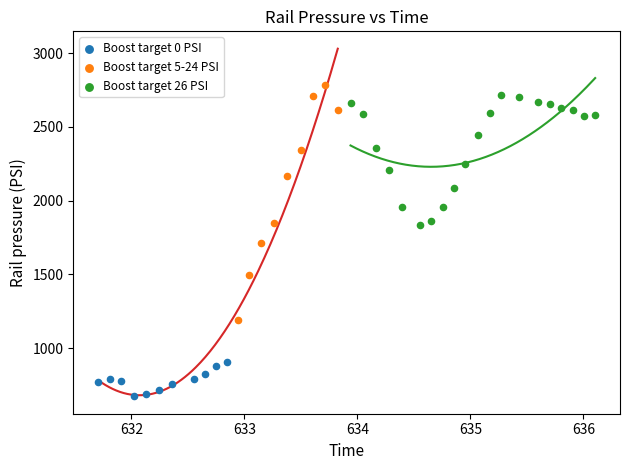

Which series contains the lowest Y value?

Boost target 0 PSI